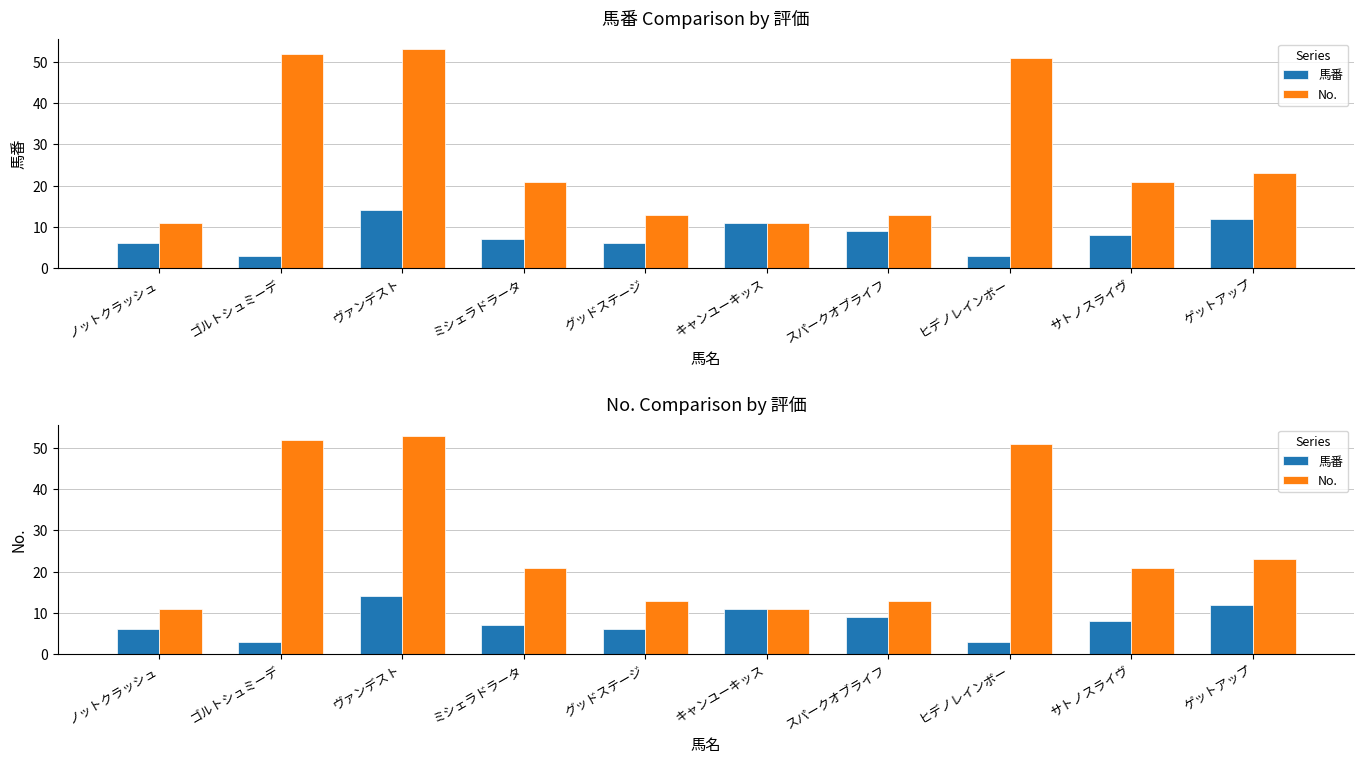

Which series has the largest range (max minus min)?

No.